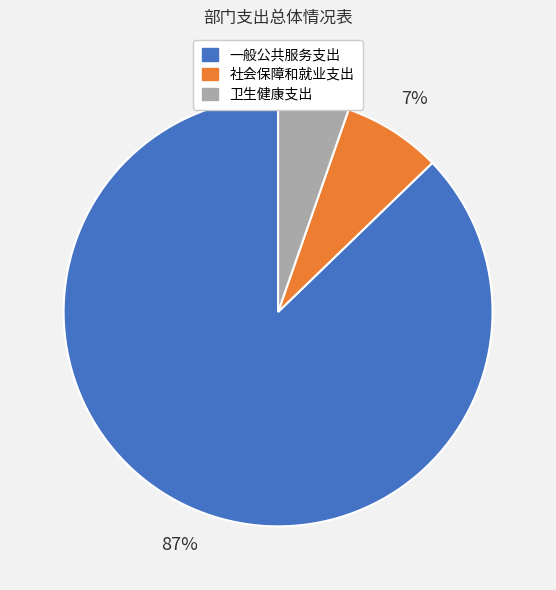

To the nearest percent, what is the difference between the 卫生健康支出 and 社会保障和就业支出 slice percentages?

2%